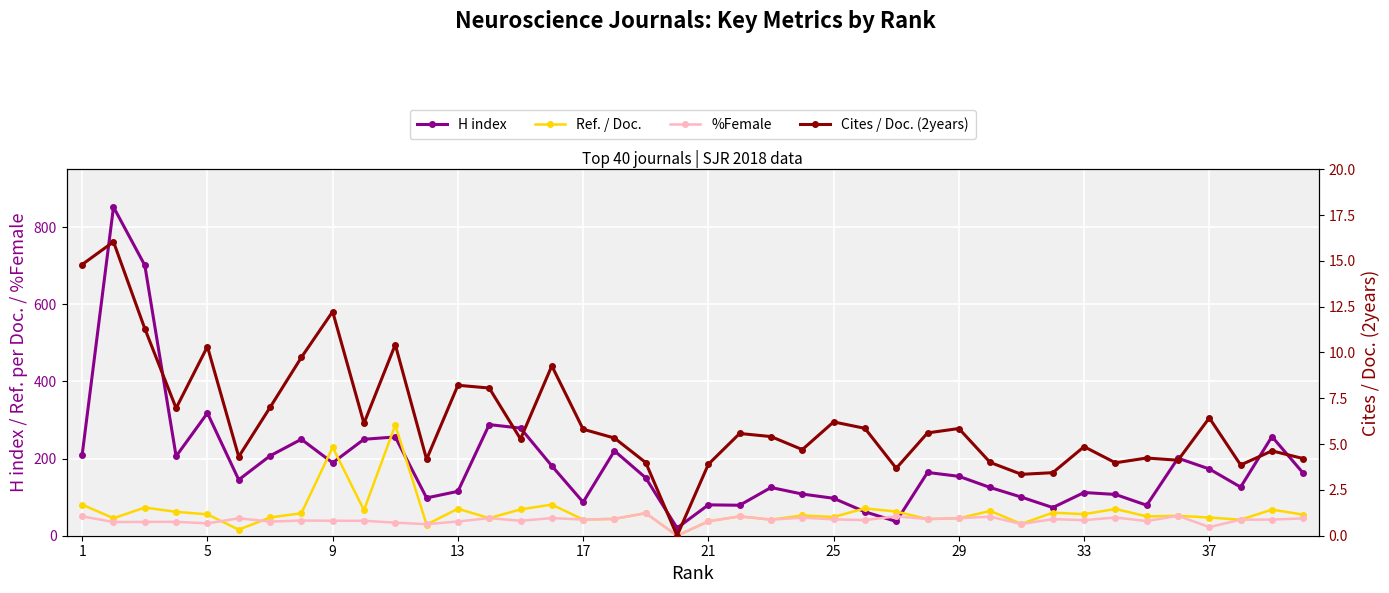

How many positive values does the Ref. / Doc. series have?

39